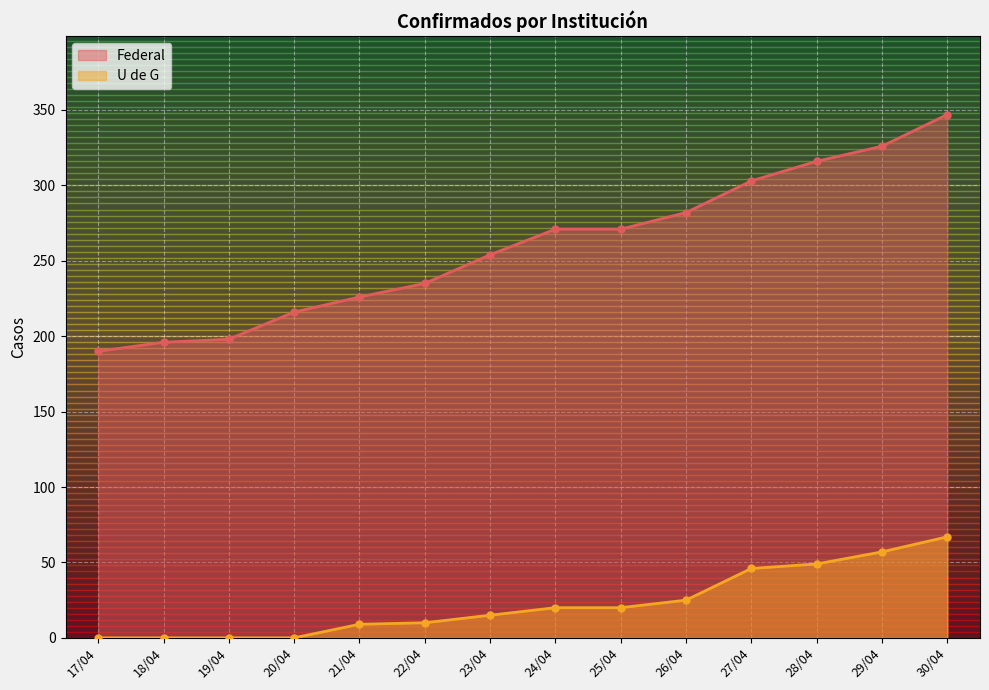

At how many categories does at least one series exceed 106?

14